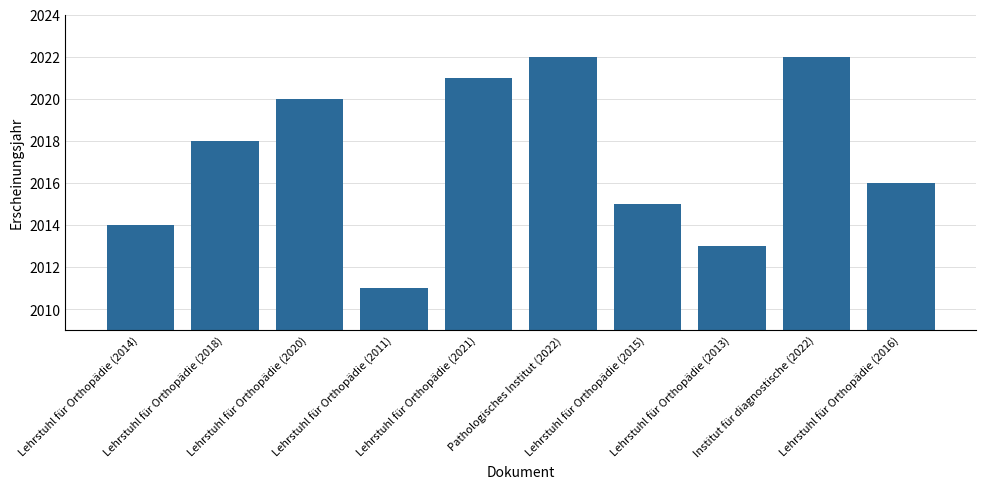

What position from the right is Lehrstuhl für Orthopädie (2020)?

8